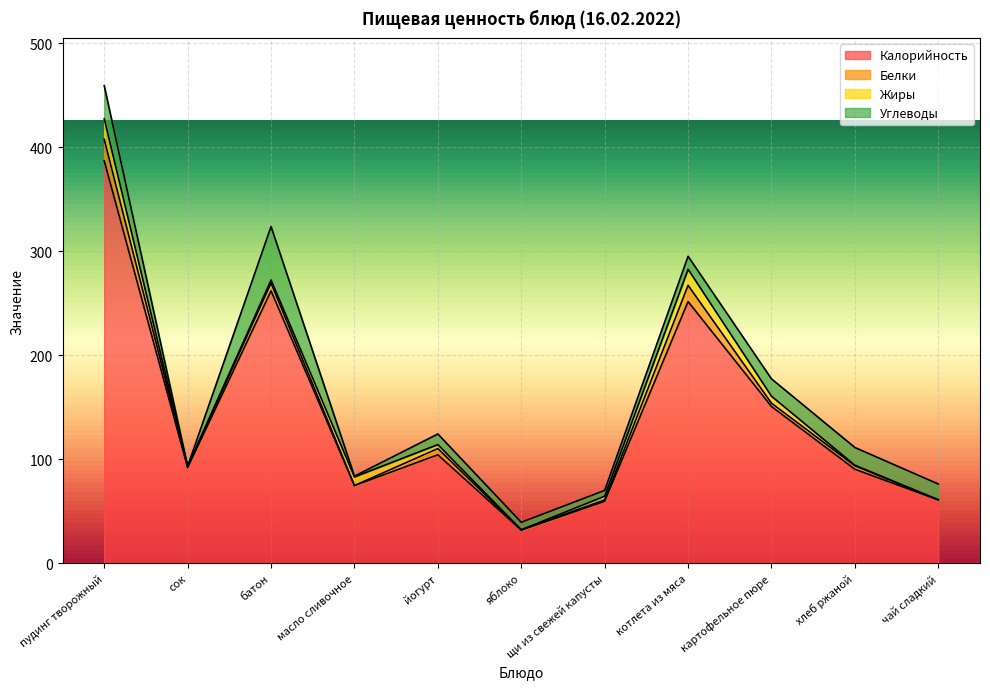

Which series has the largest range (max minus min)?

Калорийность